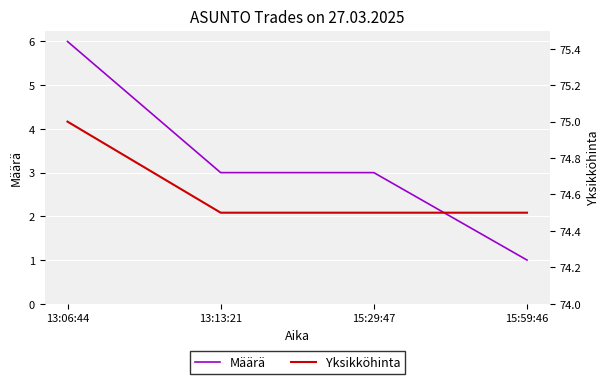

What is the maximum value for Määrä?

6